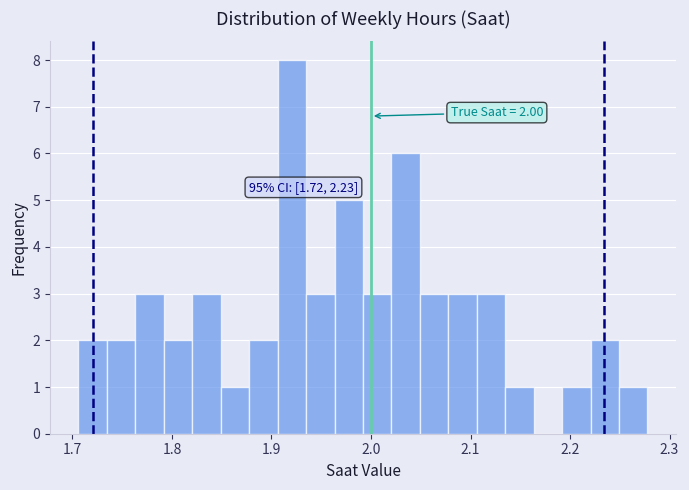

Around what value on the x-axis is the tallest bar? Give the approximate position of its centre, as read against the axis.

1.92